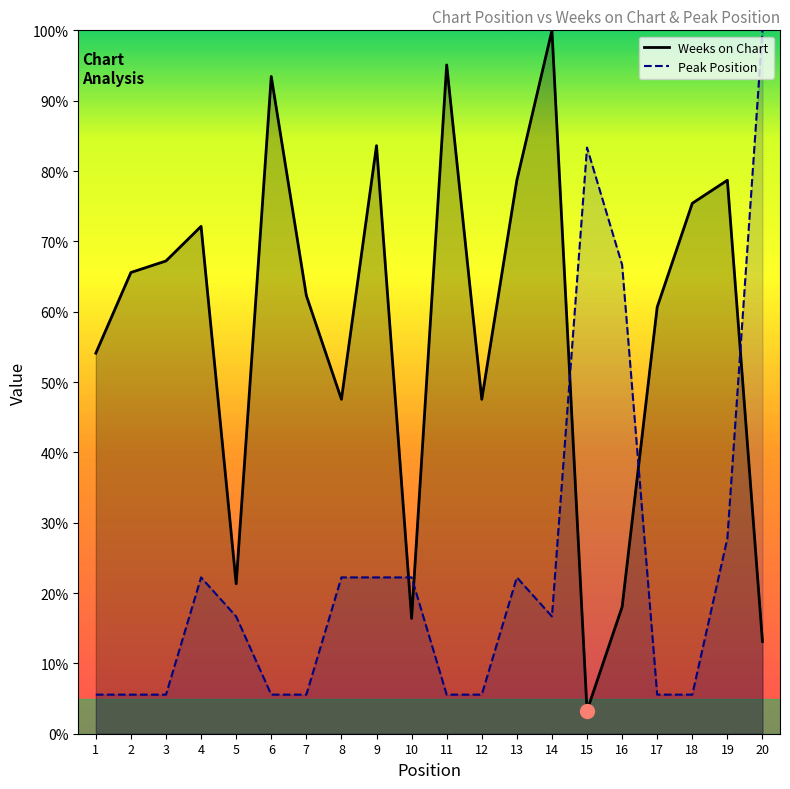

What is the total value across all series at 20?

113.1